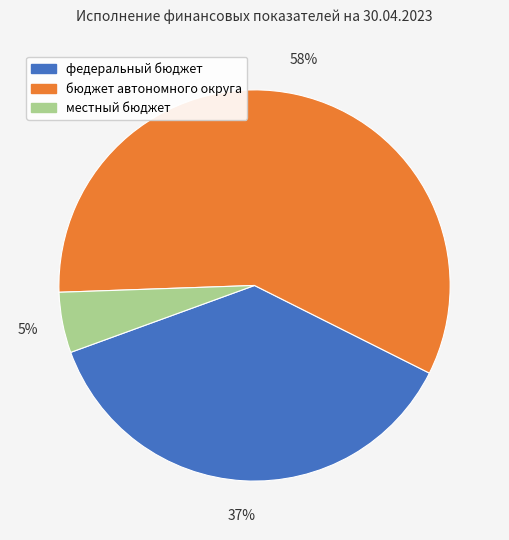

What is the largest slice in the pie chart?

бюджет автономного округа